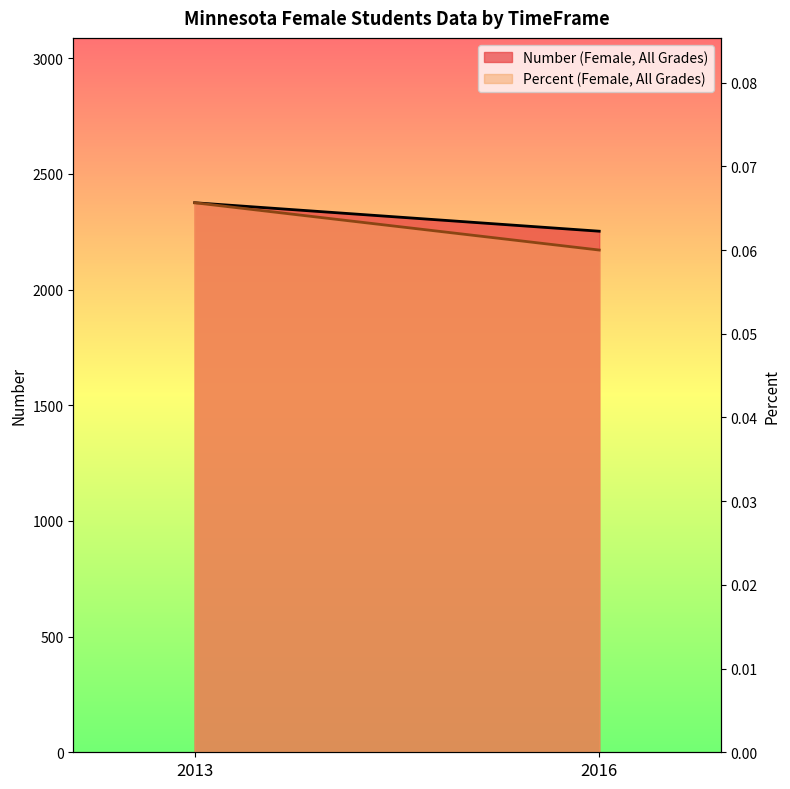

Rank the categories by Percent (Female, All Grades) value from lowest to highest.

2016, 2013